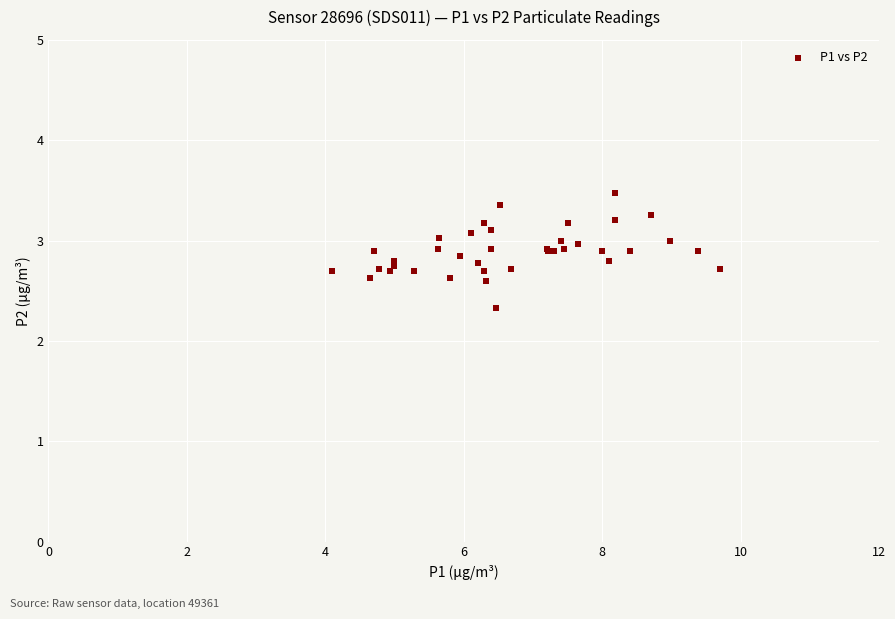

What Y value in the scatter plot is closest to 2?

2.3